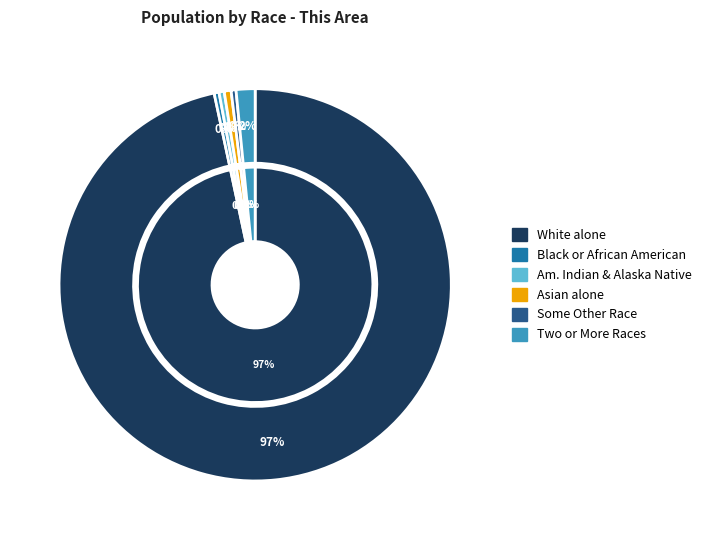

Rank the categories by value from lowest to highest.

Black or African American alone, Some Other Race alone, American Indian and Alaska Native, Asian alone, Two or More Races, White alone